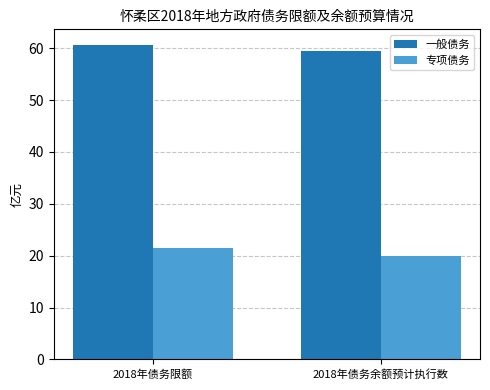

What is the average value of the 专项债务 series?

20.8